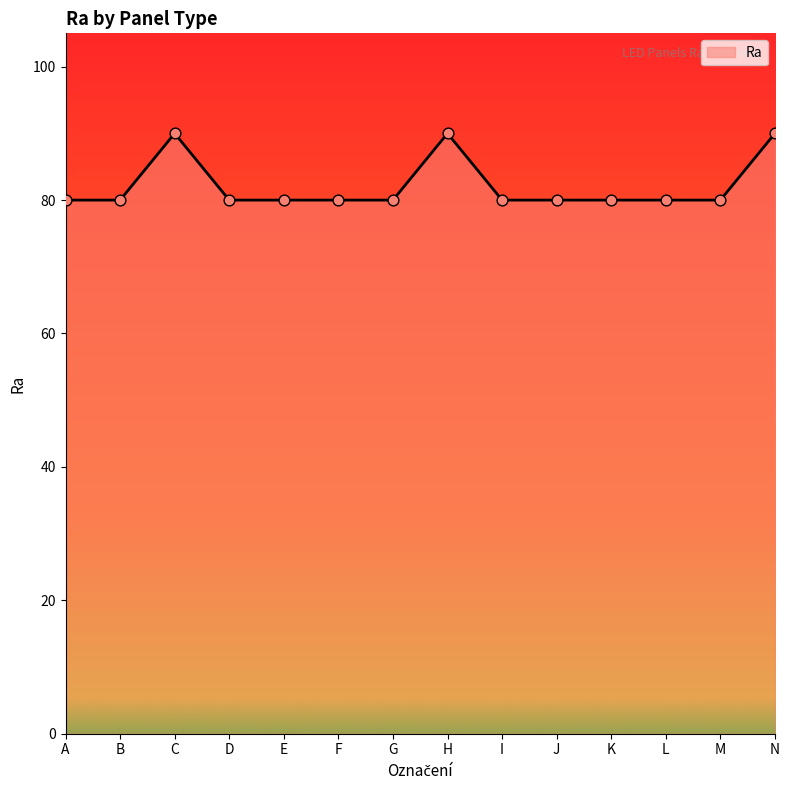

What is the change in value from A to C?

+10